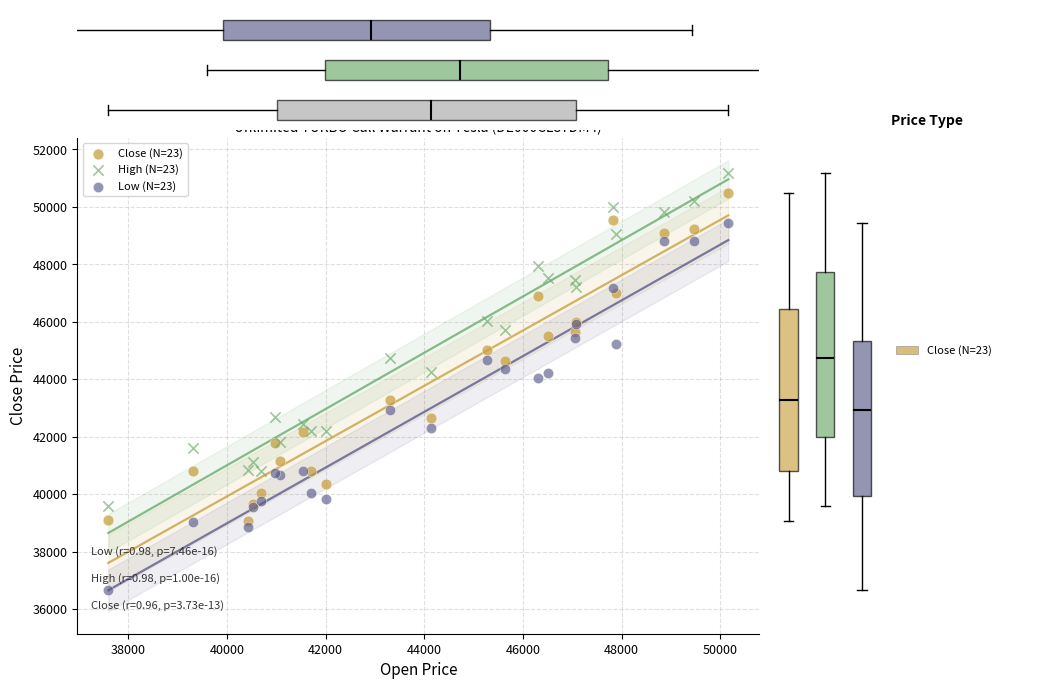

What are all the series names shown in the legend?

Close (N=23), High (N=23), Low (N=23)